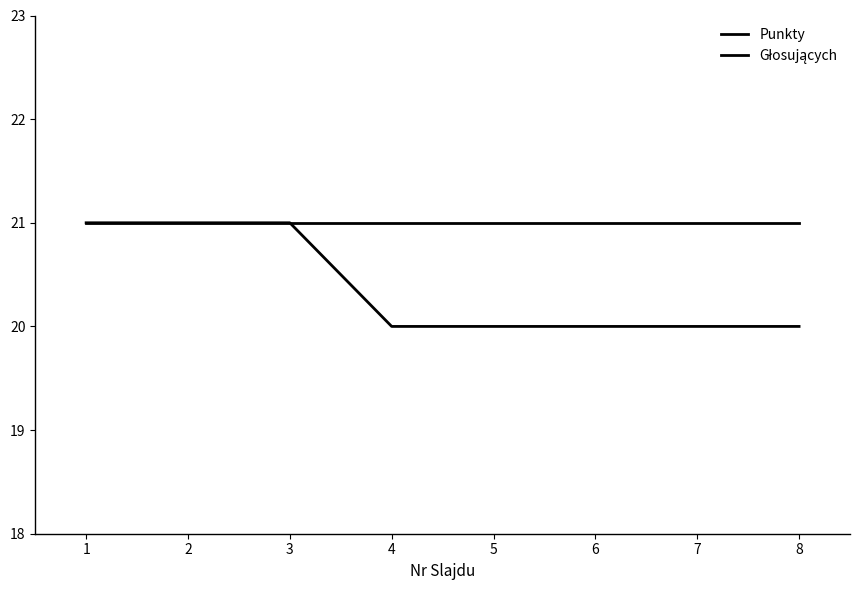

True or false: Głosujących and Punkty intersect in this chart.

False